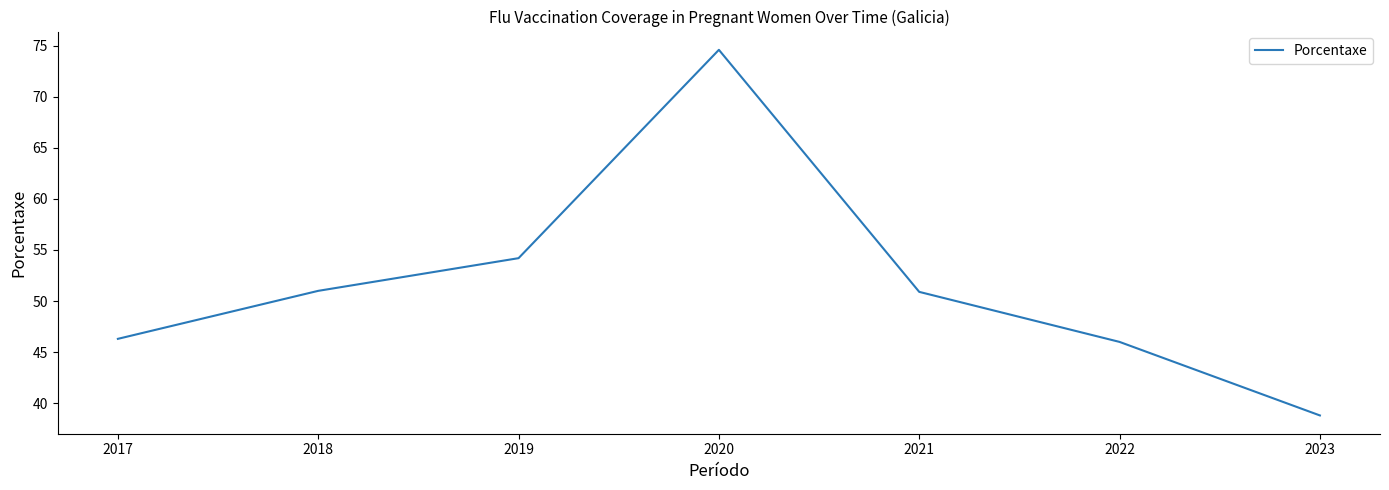

True or false: the data has more than 2 interior local peaks.

False